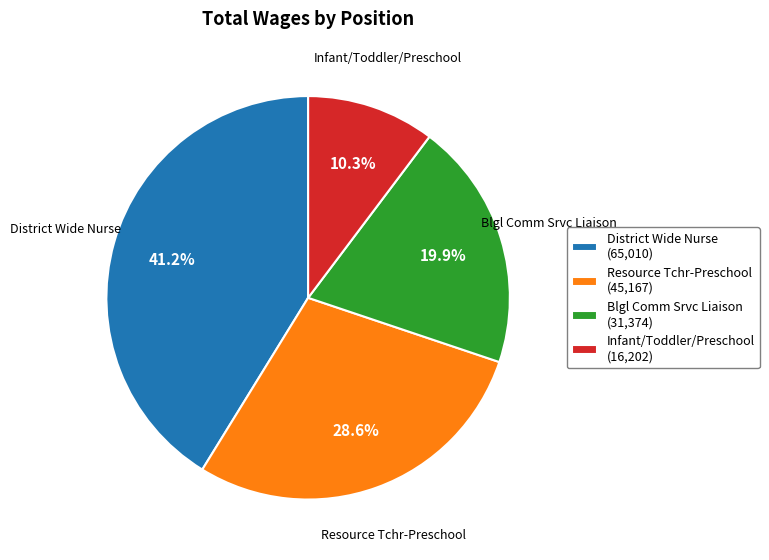

Rank the categories by value from highest to lowest.

District Wide Nurse, Resource Tchr-Preschool, Blgl Comm Srvc Liaison, Infant/Toddler/Preschool